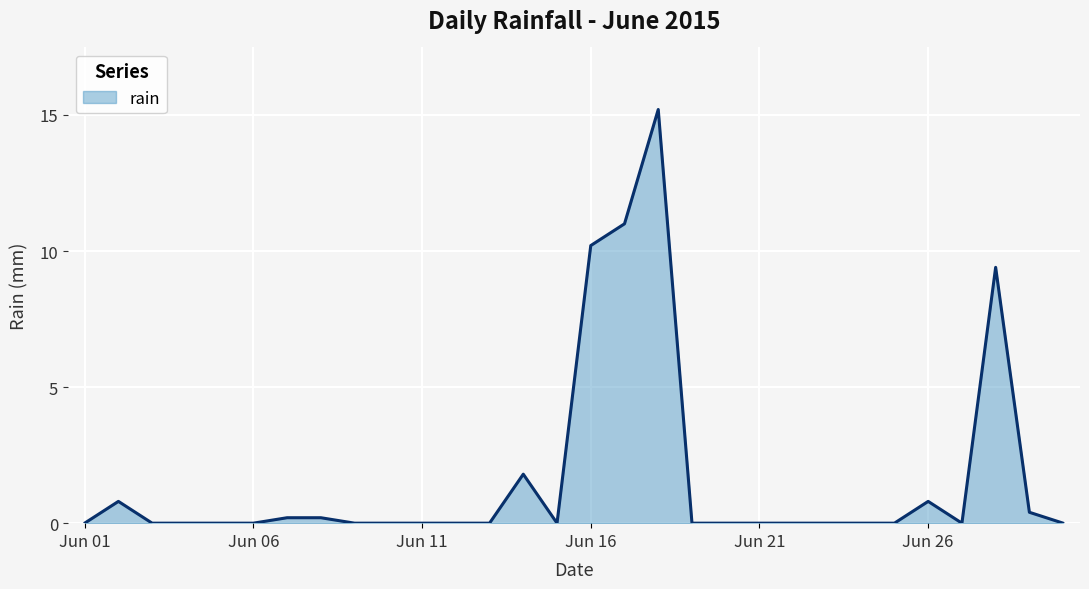

Does the chart display data point markers on the line(s)?

No